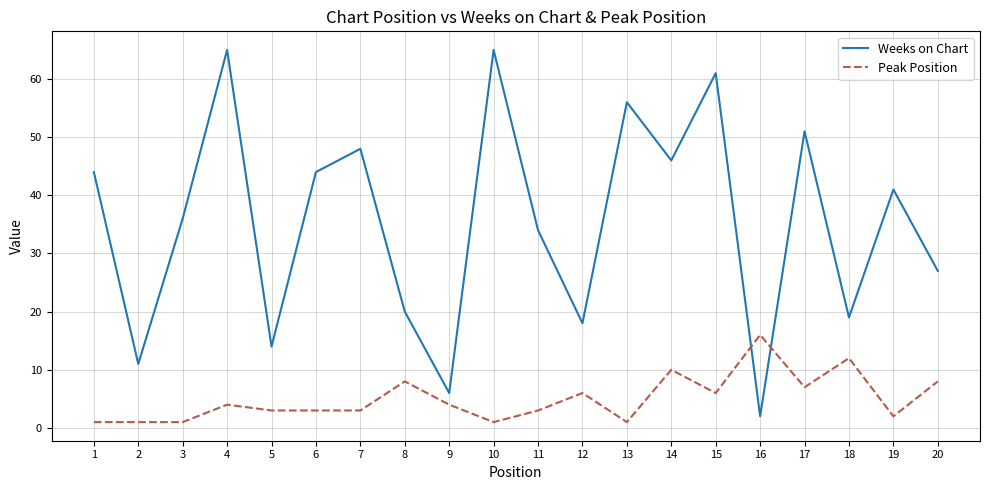

What is the highest value of the Weeks on Chart series?

65